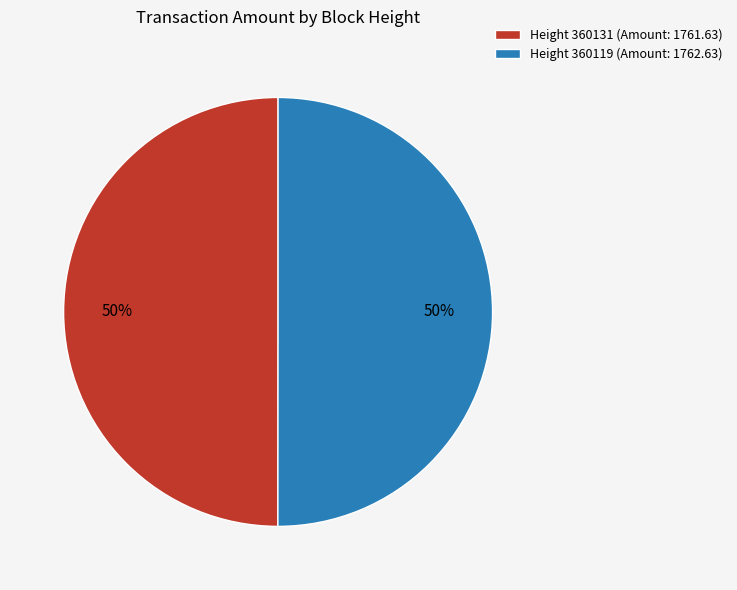

What is the ratio of the value at Height 360119 (Amount: 1762.63) to the value at Height 360131 (Amount: 1761.63)?

1.0